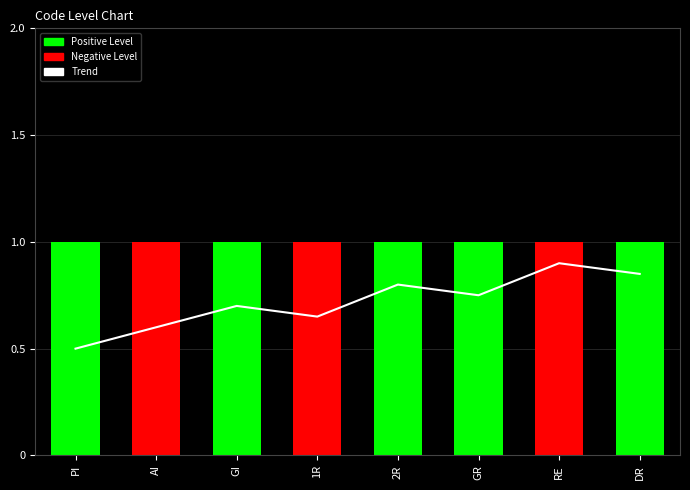

The value of Level at 1R is 1.6. True or false?

False